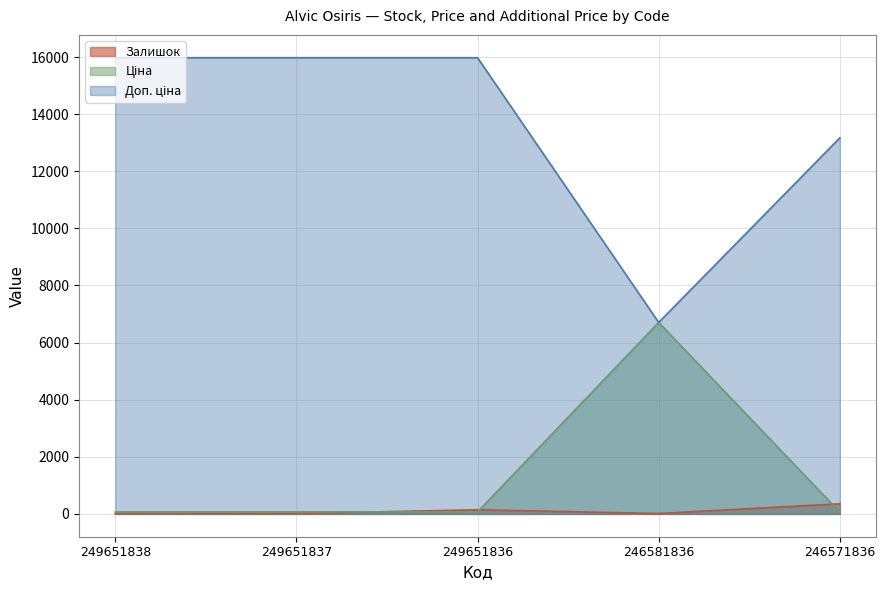

What is the value of the Доп. ціна point at the 2nd from the left?

15977.2